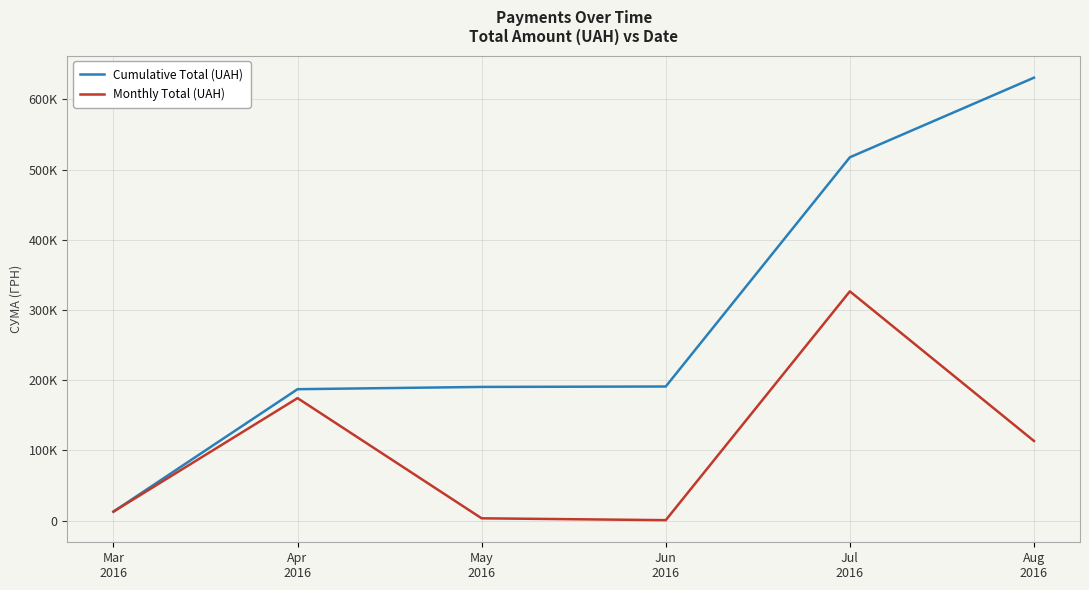

Reading left to right, what are all the values shown in this chart?

Cumulative Total (UAH): 12746.9	187181.6	190407.0	191007.0	517579.4	630977.9
Monthly Total (UAH): 12746.9	174434.8	3225.4	600.0	326572.3	113398.5